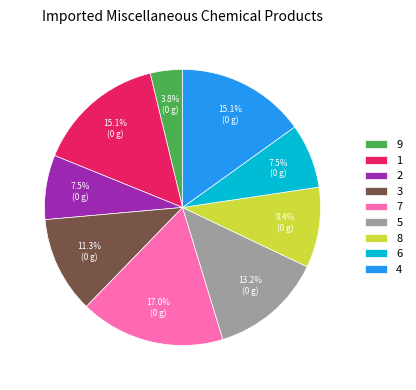

What is the smallest slice in the pie chart?

9